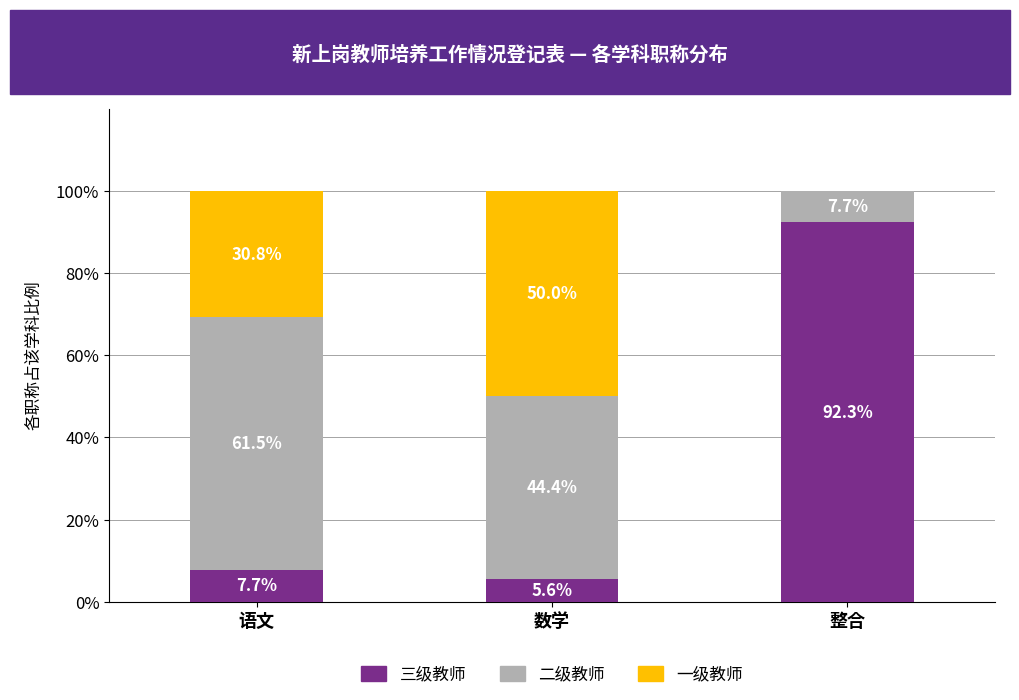

What is the total value across all series at 数学?

100.0